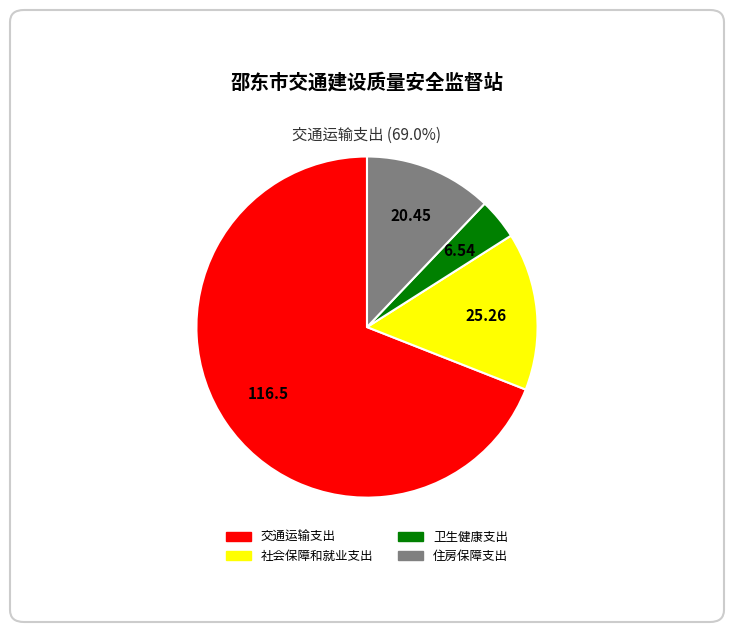

Rank the categories by value from lowest to highest.

卫生健康支出, 住房保障支出, 社会保障和就业支出, 交通运输支出